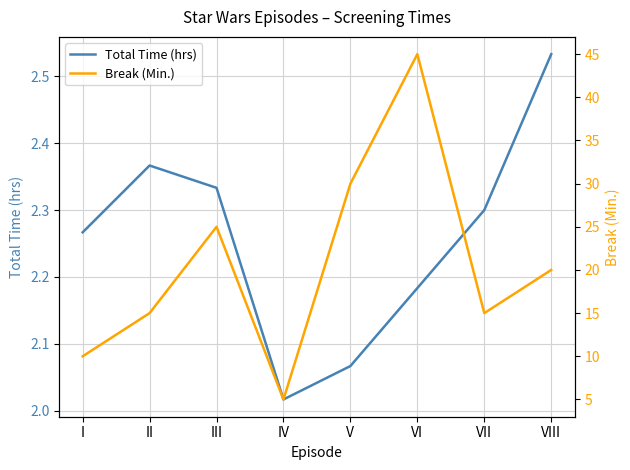

What is the difference between the second highest and second lowest values in the Break (Min.) series?

20.0